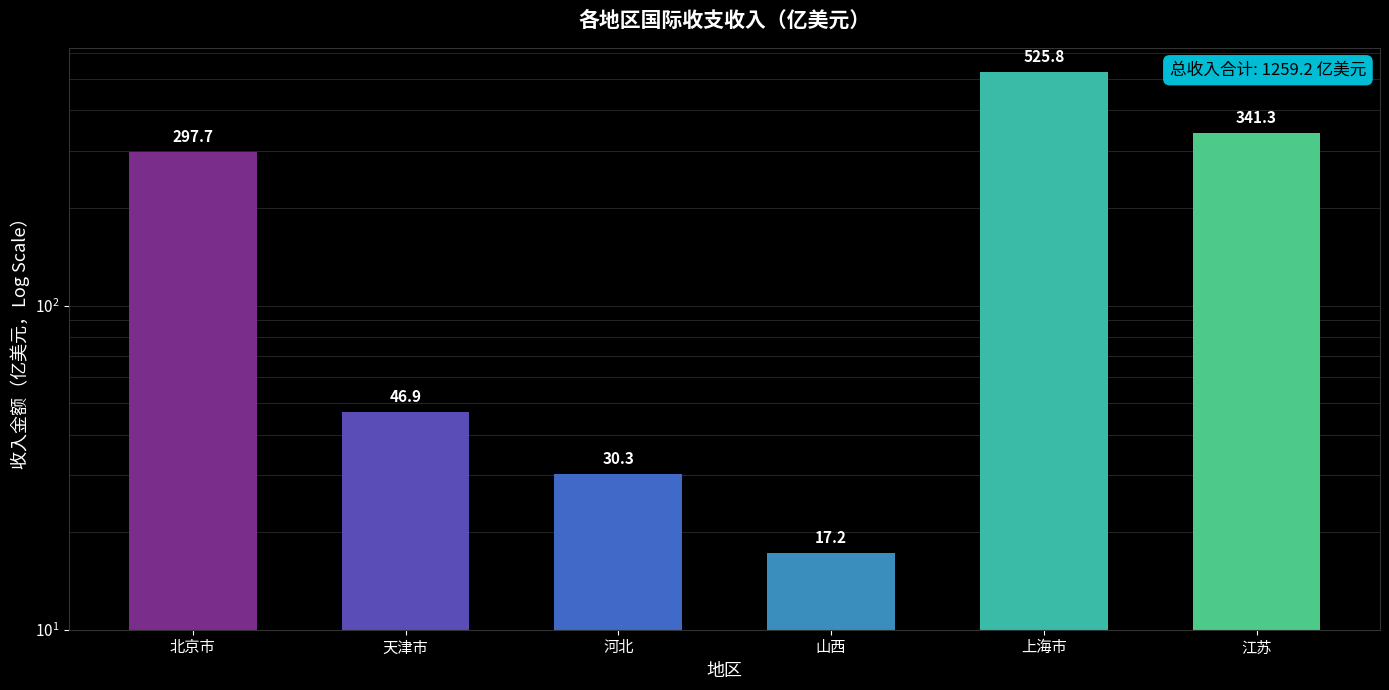

The chart shows a value of 30.3 at 河北. True or false?

True